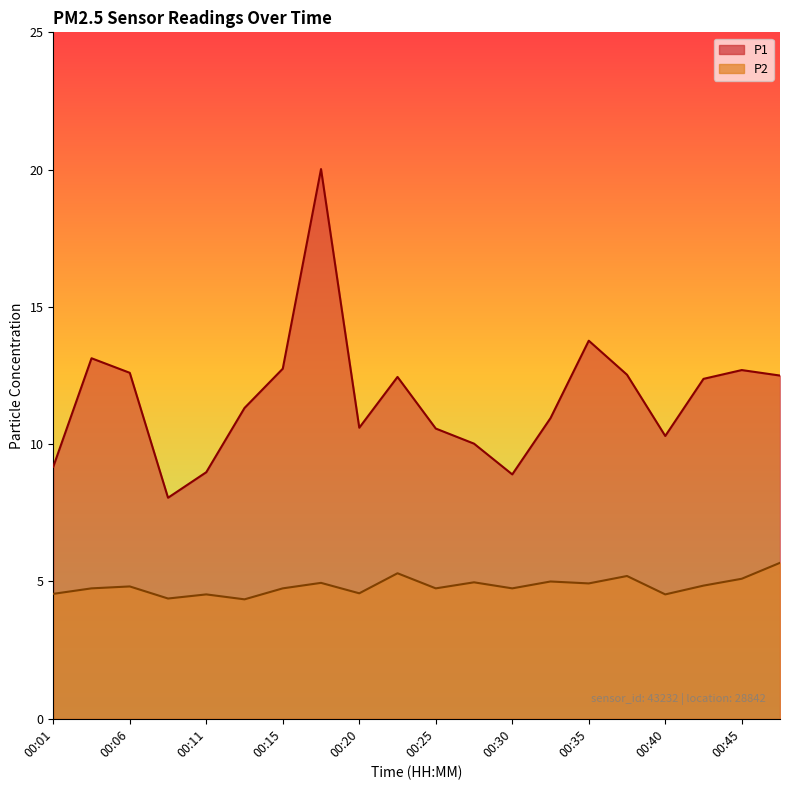

True or false: P1 and P2 cross at least once.

False